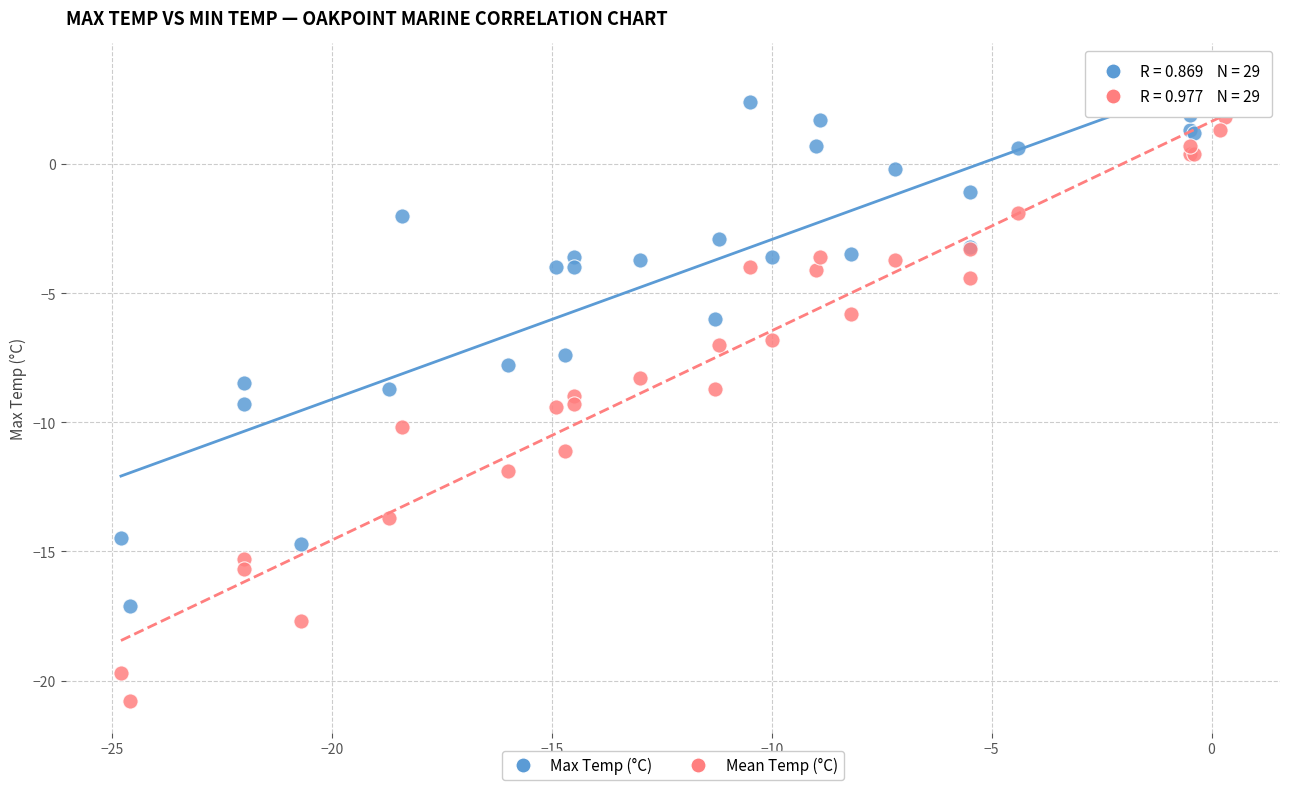

Which series contains the highest Y value?

Max Temp (°C)